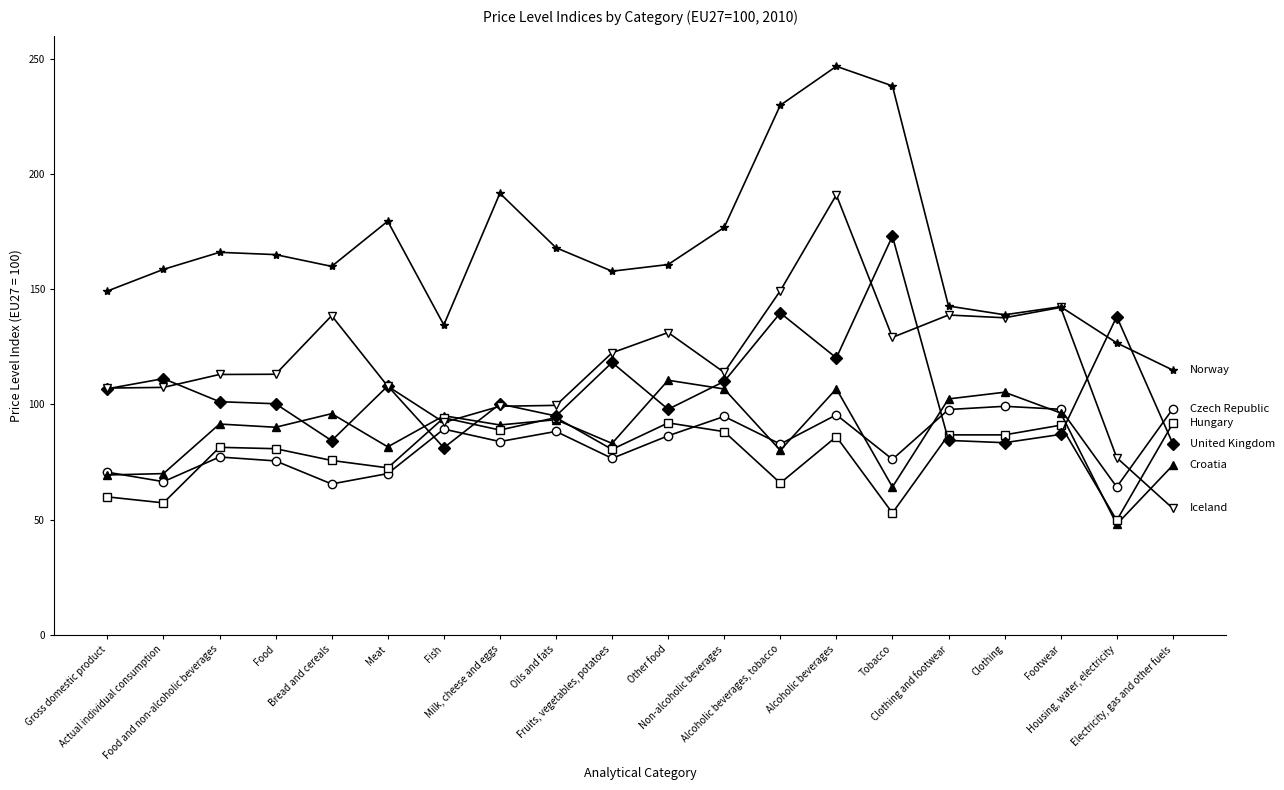

What is the maximum value shown in the chart?

246.7